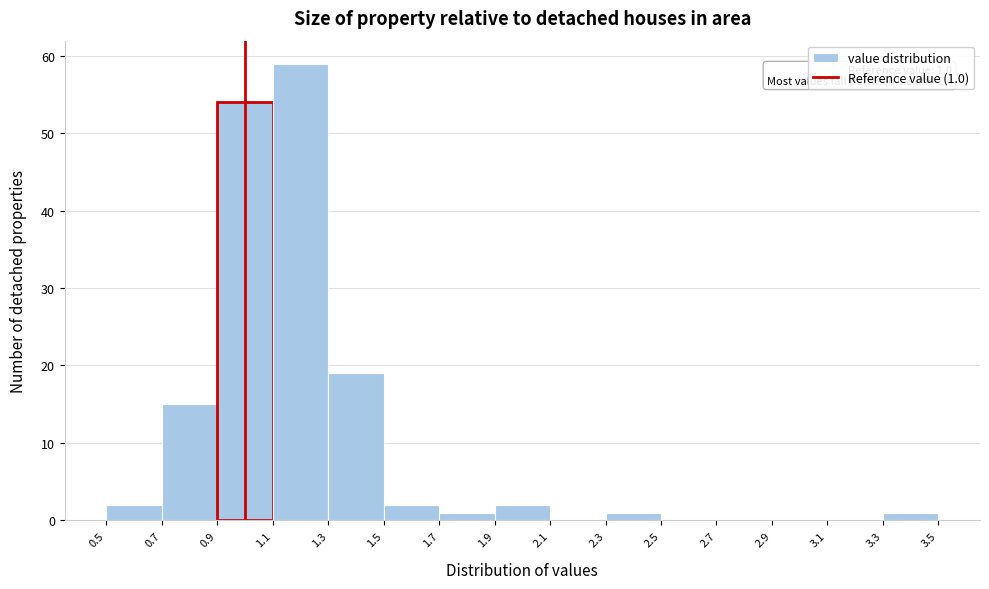

Which range on the x-axis has the tallest bar?

1.1 to 1.3